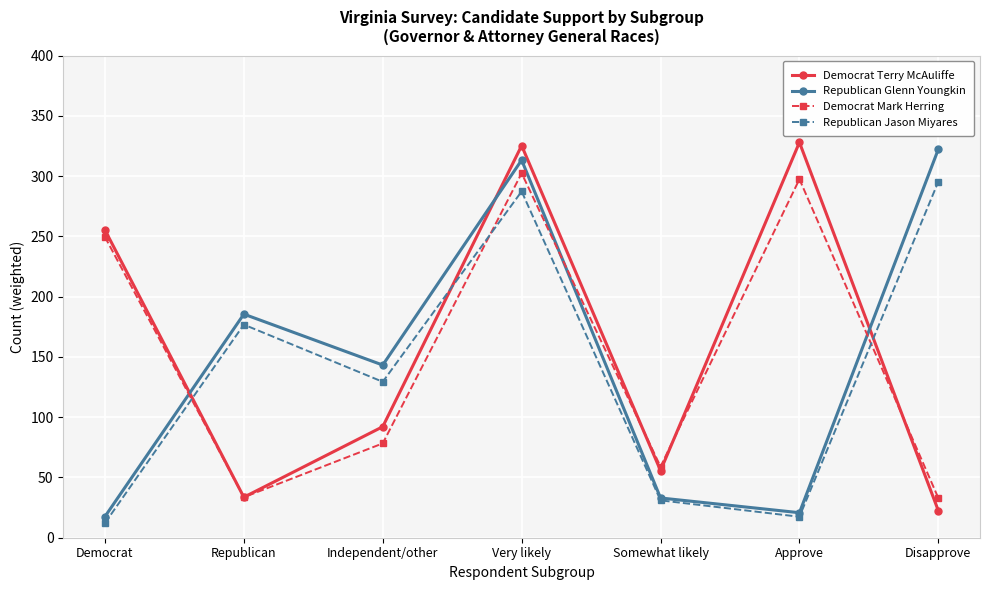

True or false: Democrat Terry McAuliffe has a value of 51.4 at Republican.

False